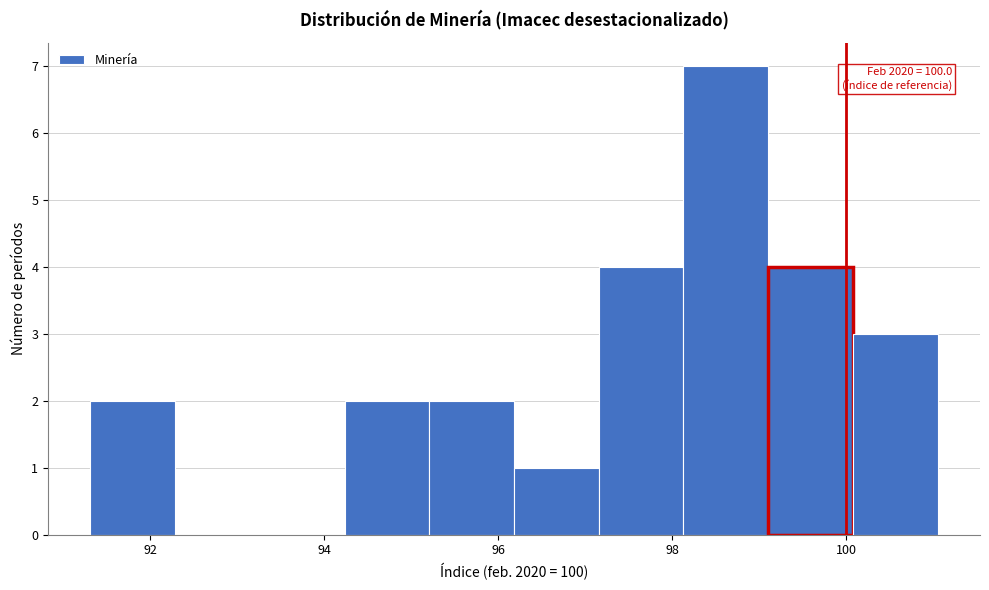

Which range on the x-axis has the tallest bar?

98.2 to 99.2